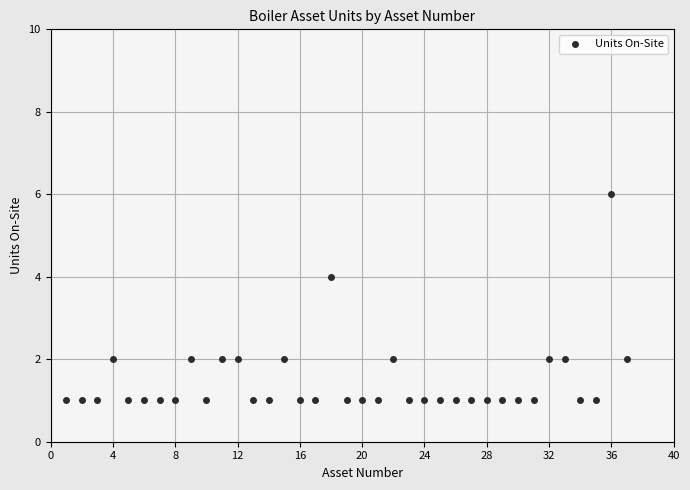

What is the range of X values (max minus min)?

36